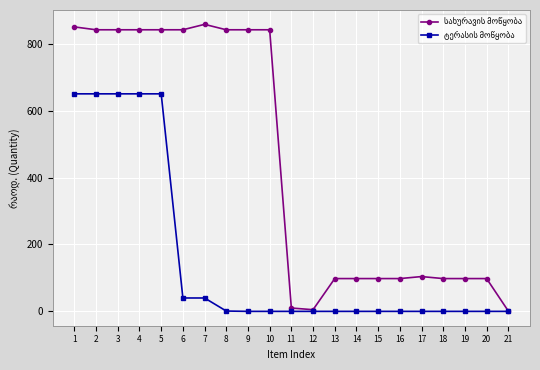

At how many categories does at least one series exceed 760?

10